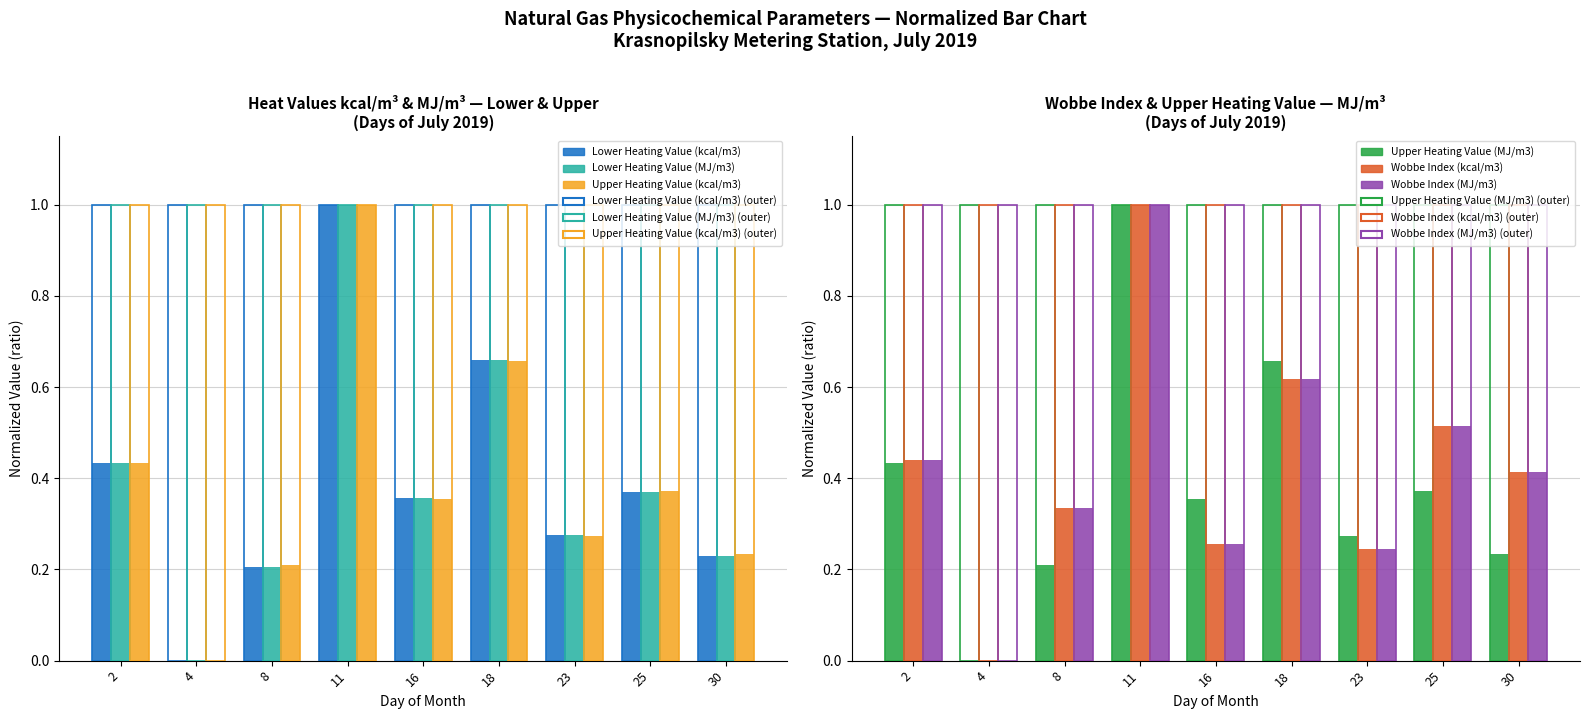

The Upper Heating Value (MJ/m3) series shows 0.2 at 18. True or false?

False